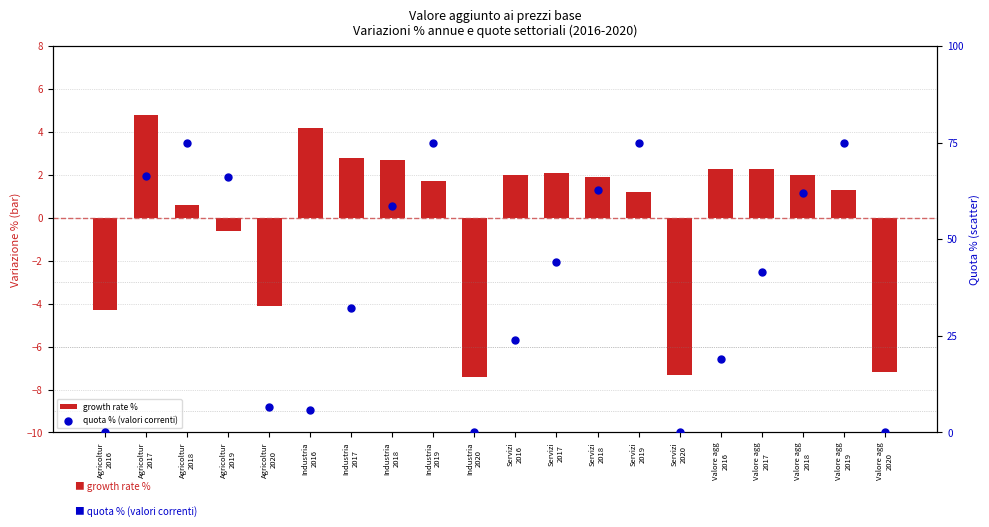

Which series has the largest total across all categories?

quota % (valori correnti)